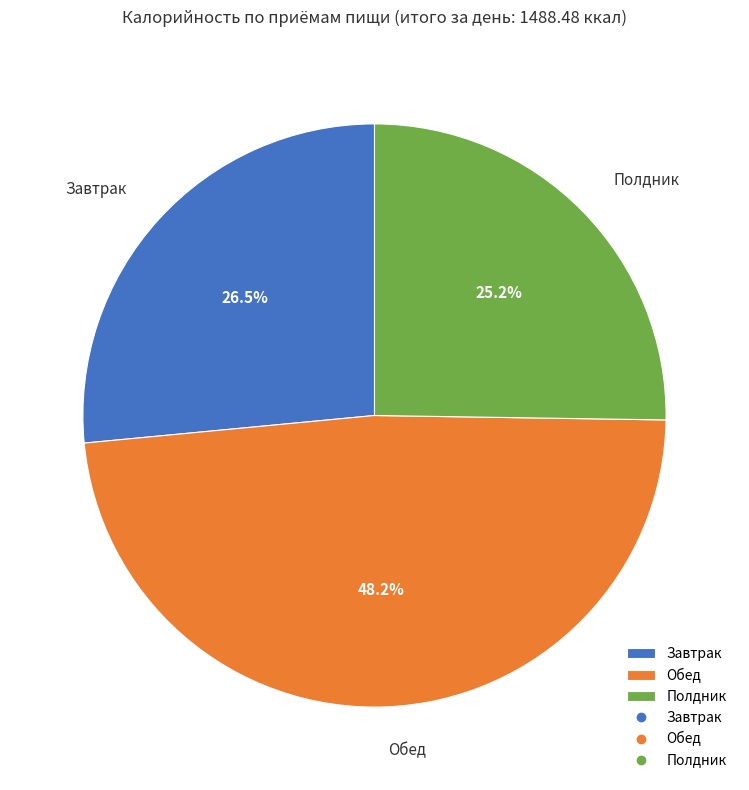

What percentage do Обед and Завтрак together represent?

74.8%